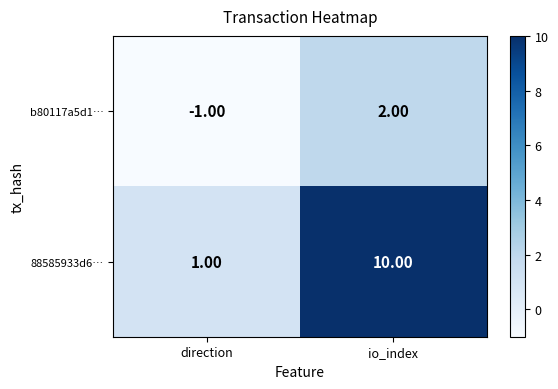

Which label corresponds to the smallest value in the chart?

direction